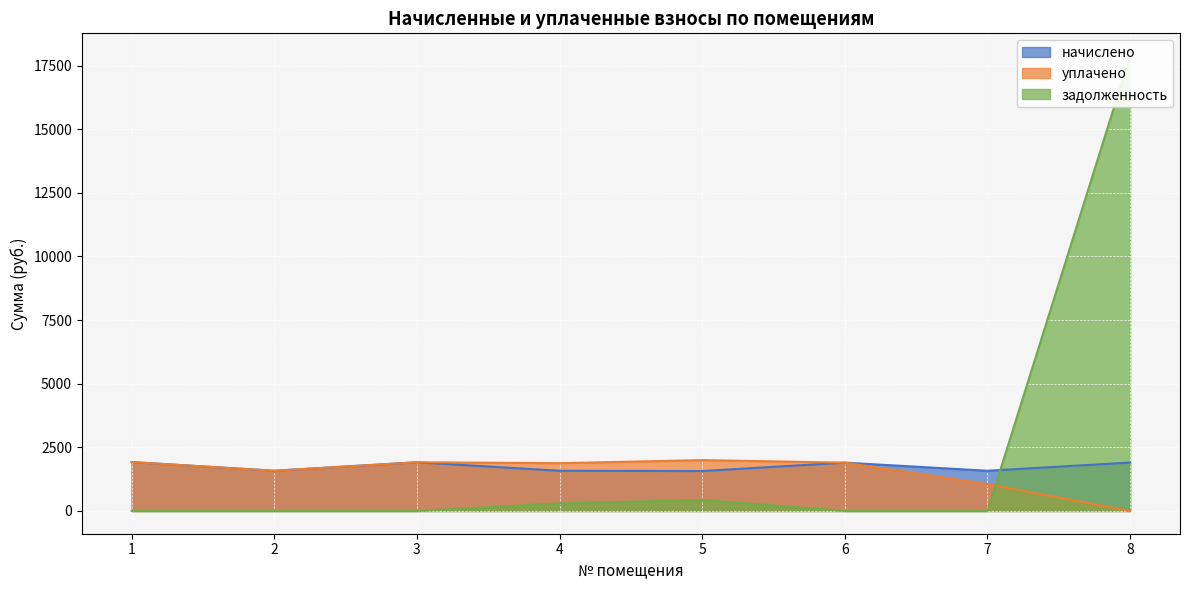

At which category is the sum across all series the highest?

8